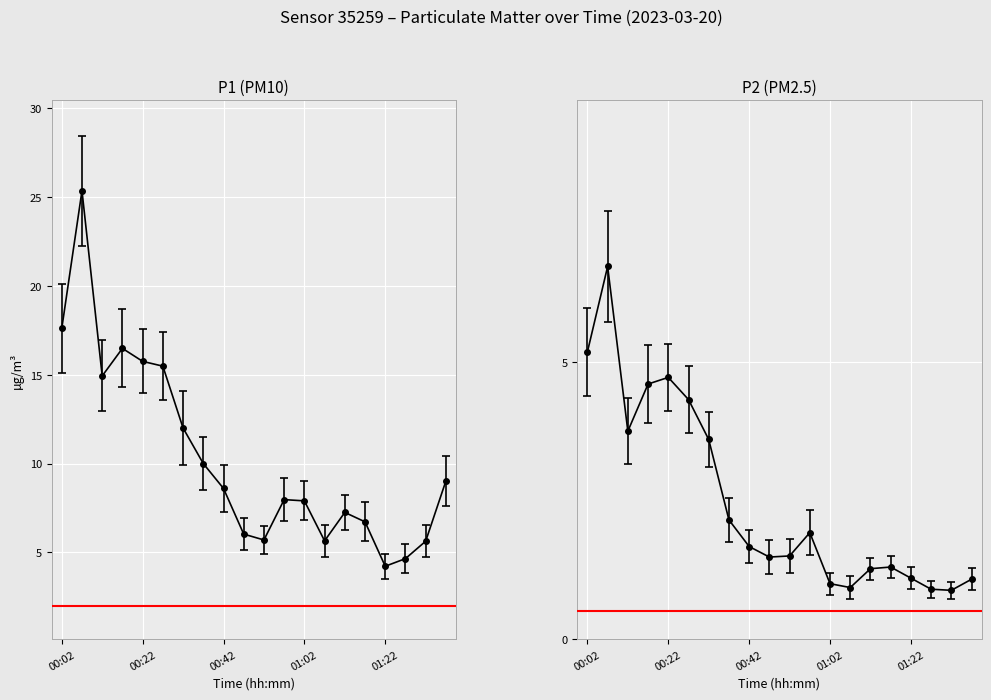

What is the difference between the P2 values at 01:37 and 00:07?

5.6